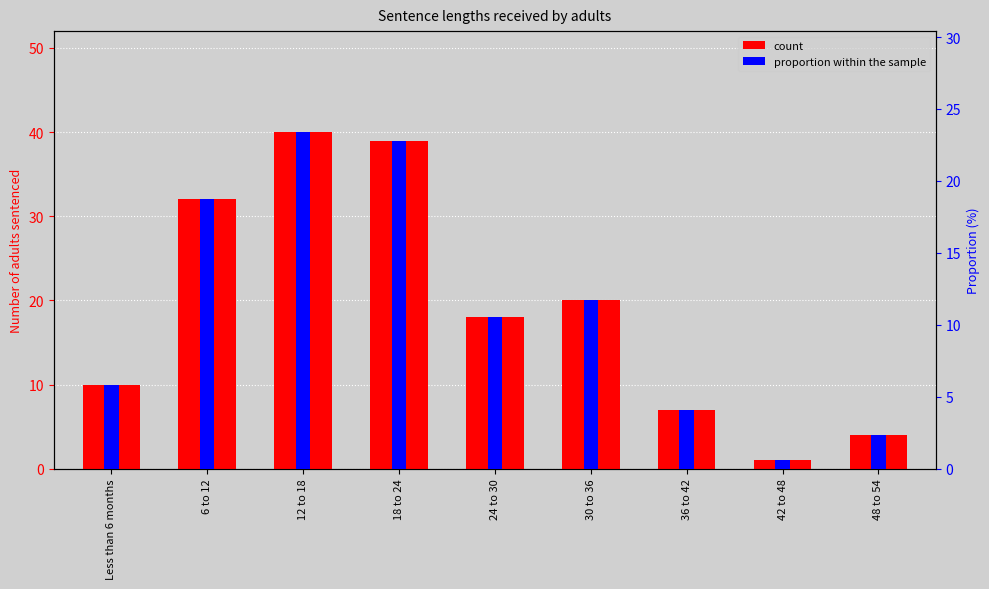

What position from the left is 6 to 12?

2